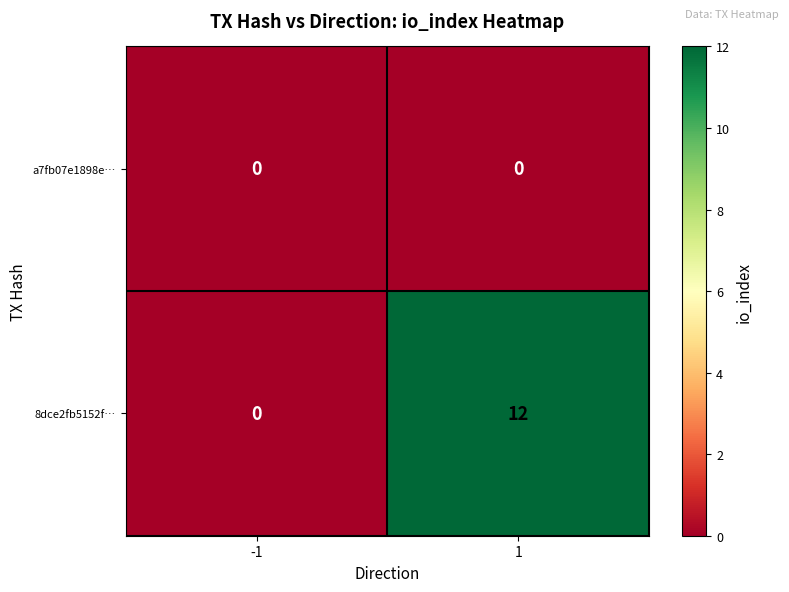

What is the maximum value shown in the chart?

12